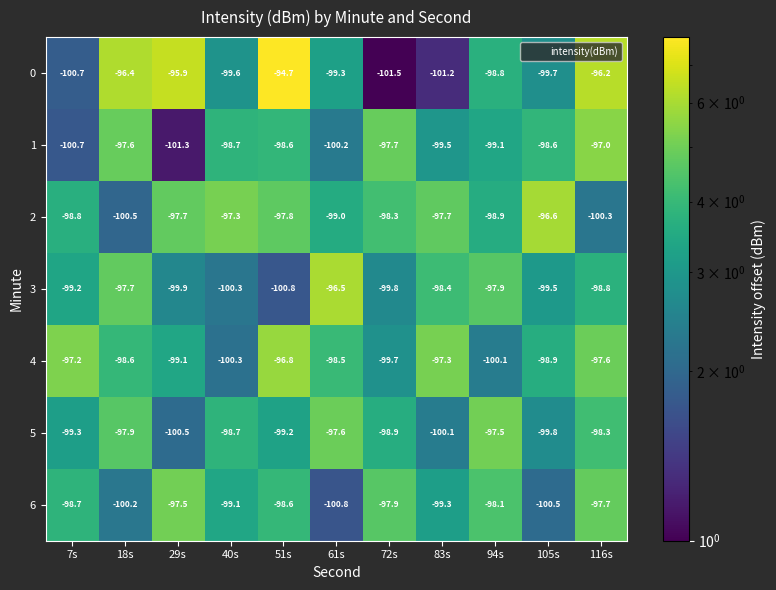

Is it true that 6 equals -99.1 at 40s?

True